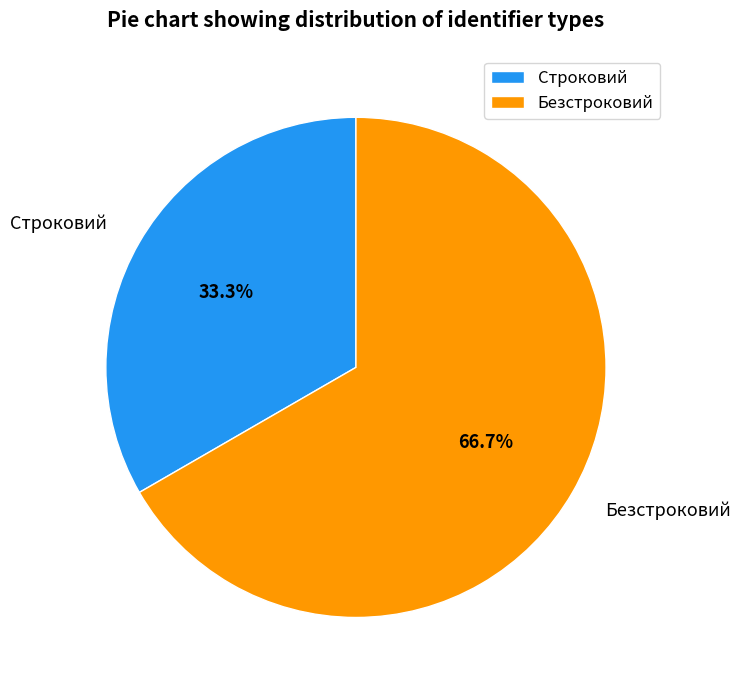

Does Безстроковий represent more than half of the total?

Yes